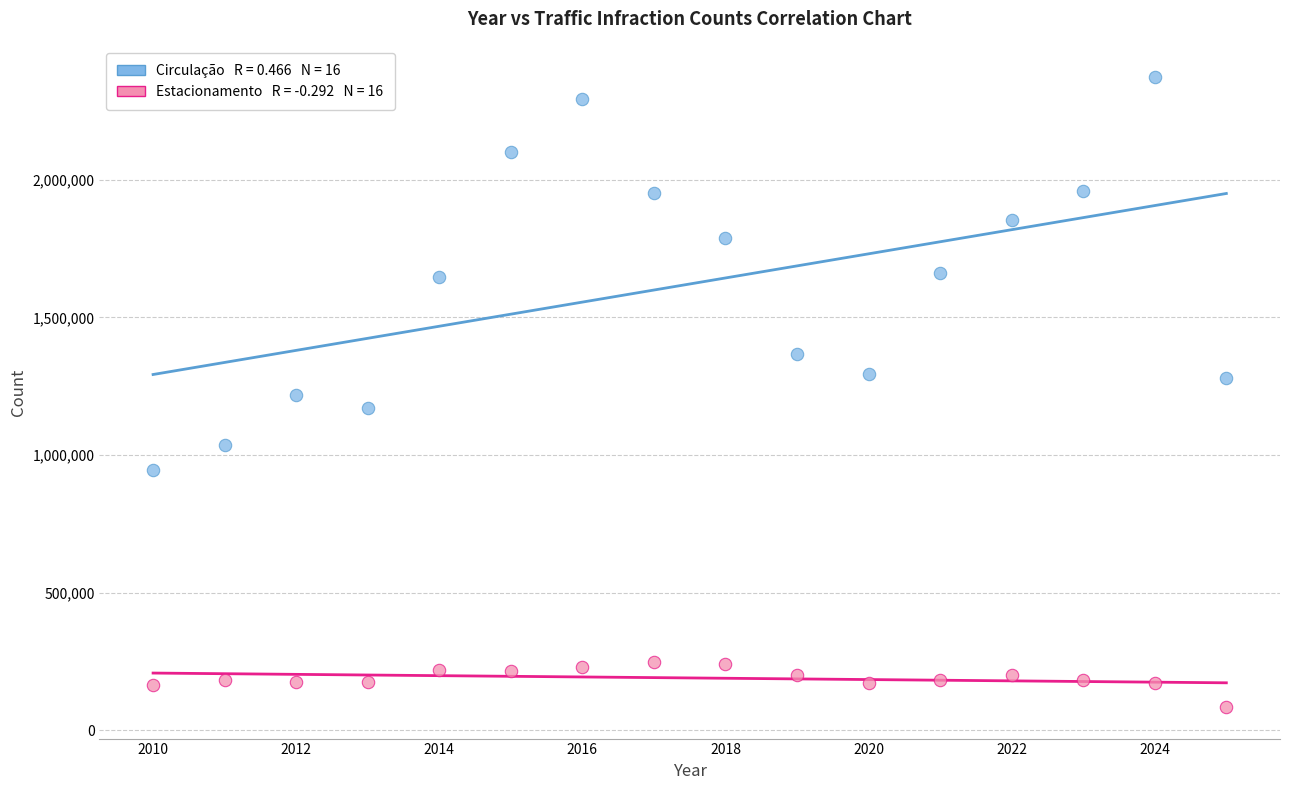

Across all data points, what is the range of X values (max minus min)?

15